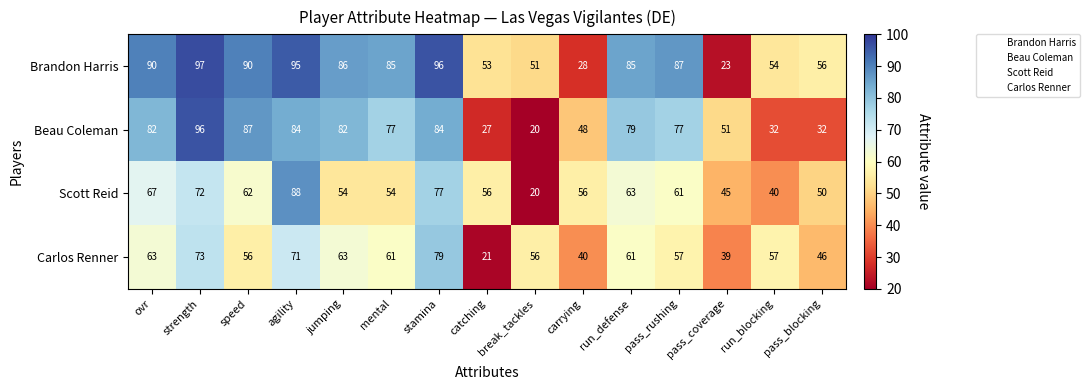

Which series has the largest range (max minus min)?

Beau Coleman